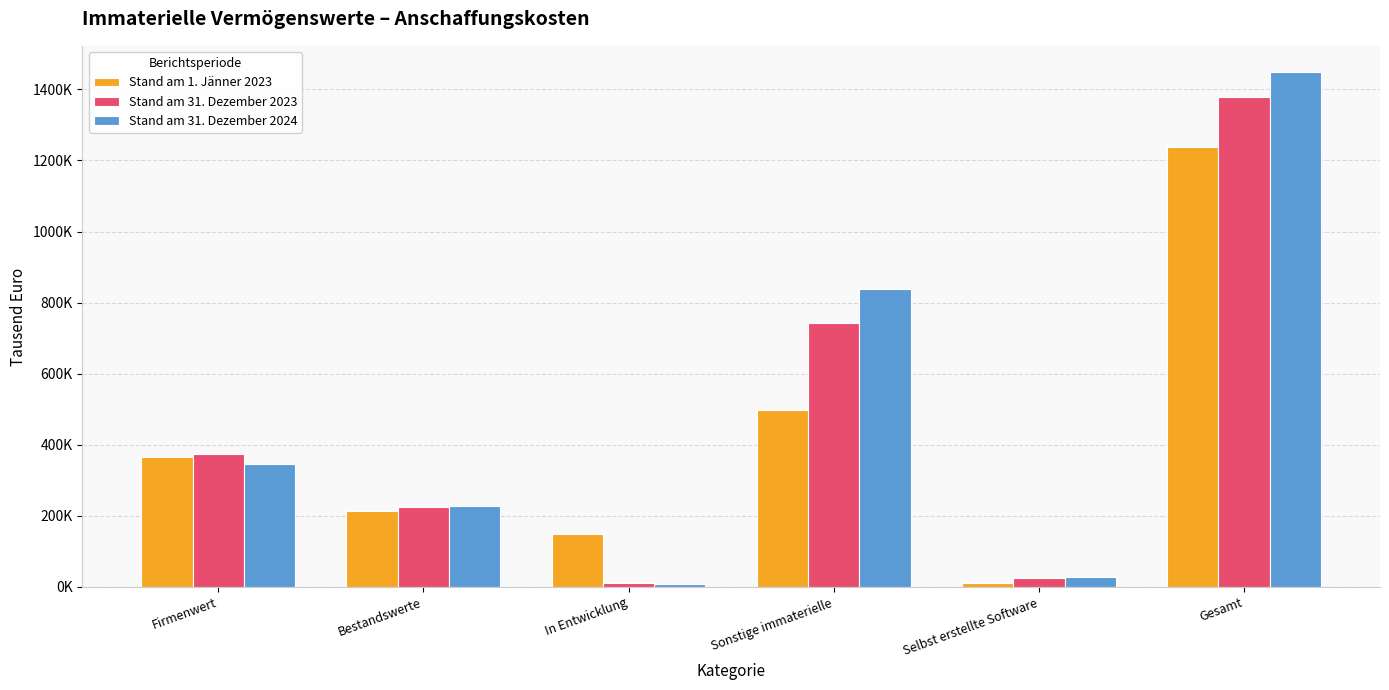

What is the difference between the second highest and minimum values in the Stand am 31. Dezember 2023 series?

733390